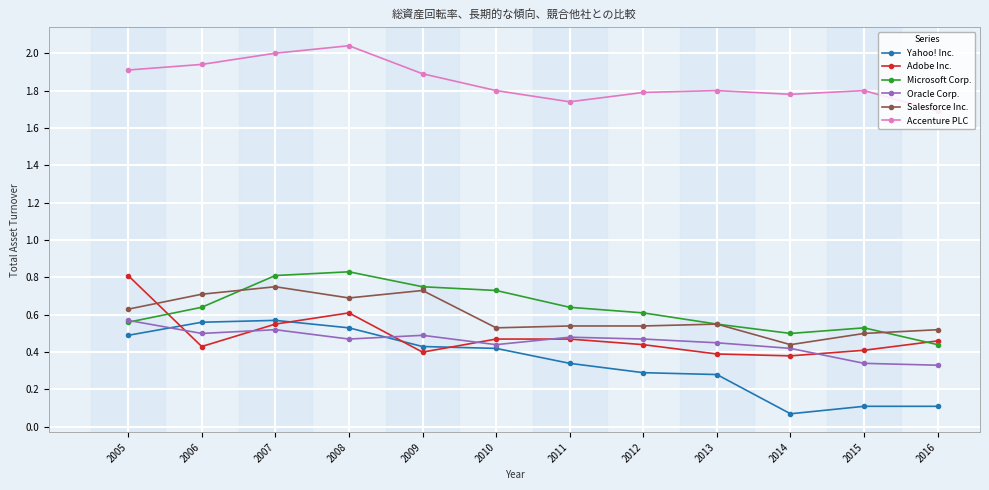

The value of Salesforce Inc. at 2005 is 0.4. True or false?

False